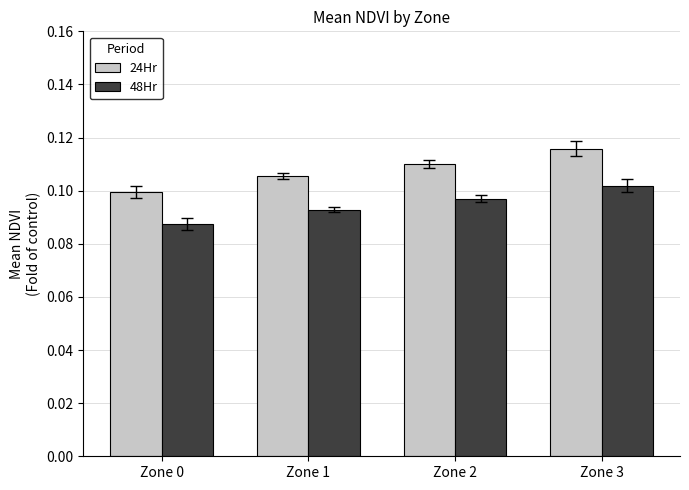

Which category has the lowest value across all series?

Zone 0